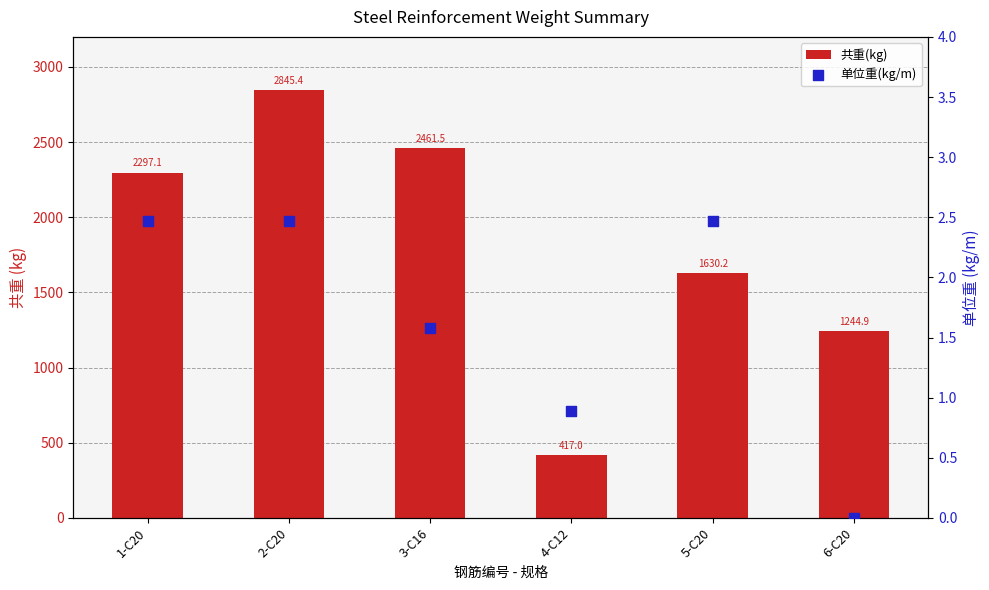

Which series reaches the minimum Y coordinate?

单位重(kg/m)